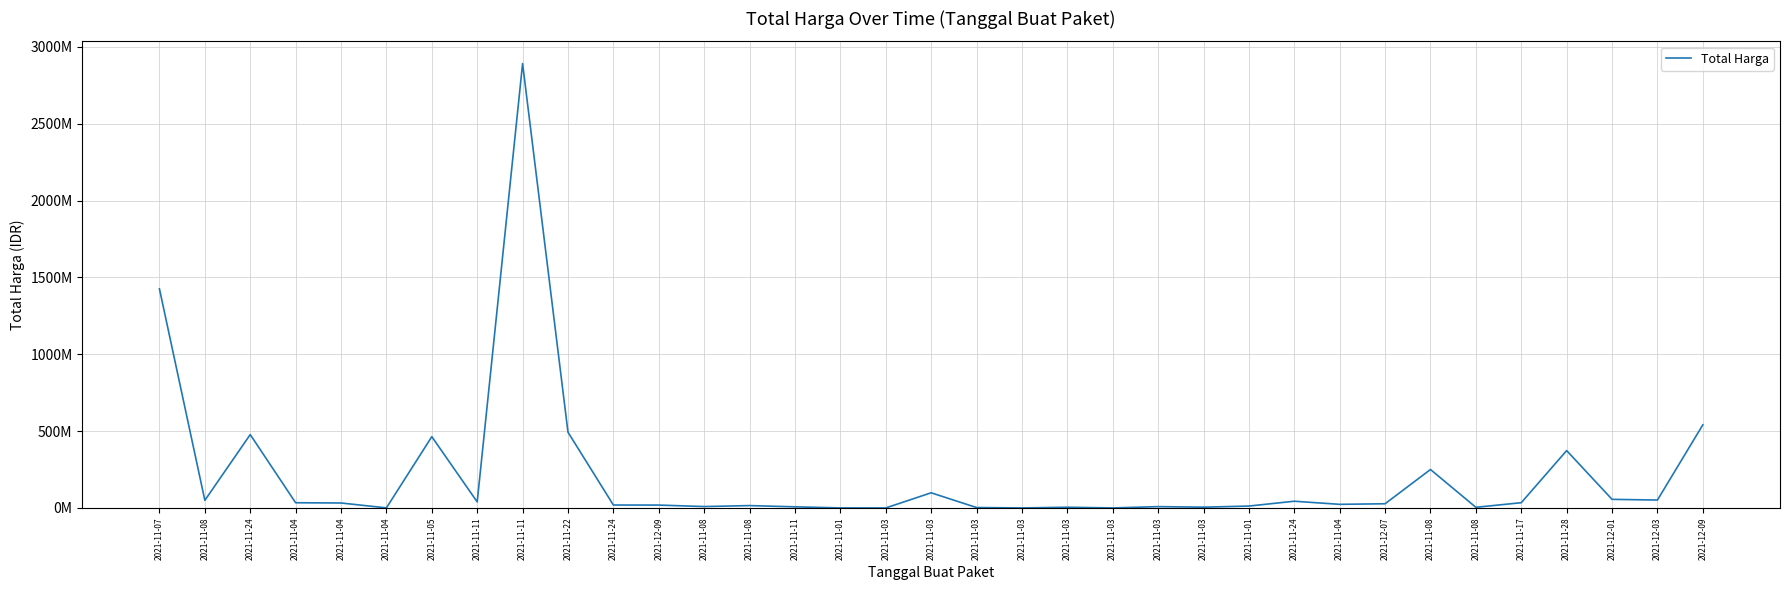

At which category does the chart reach its peak across all series?

2021-11-11